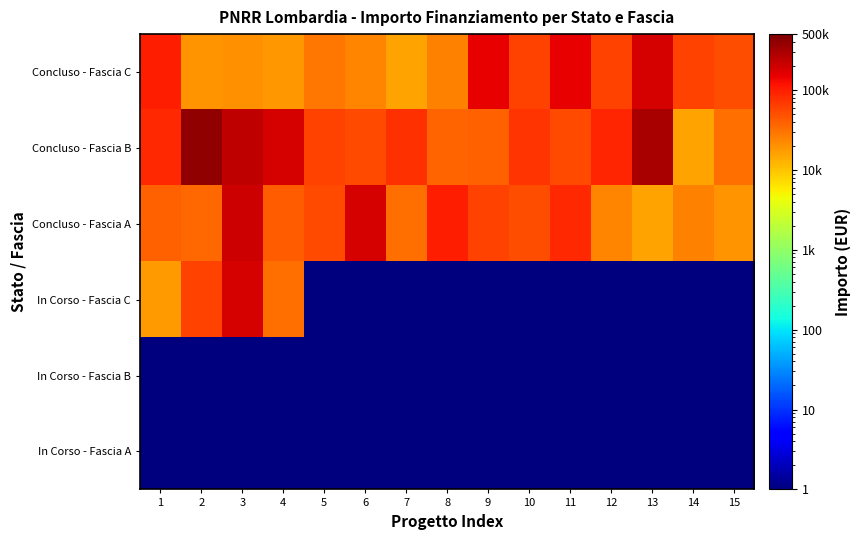

What is the minimum value shown in the chart?

0.1